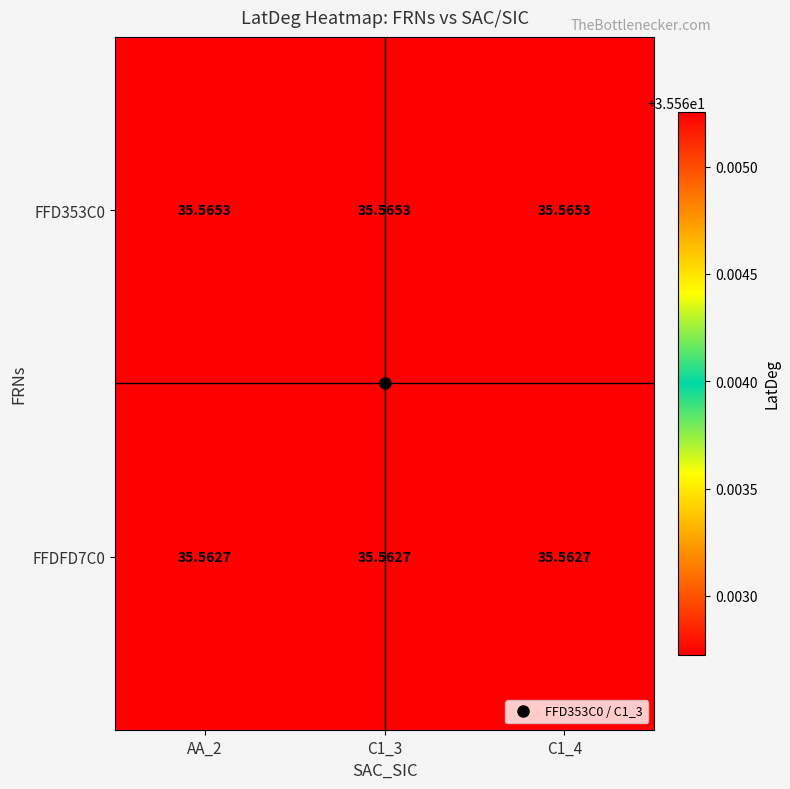

Is the value of FFD353C0 at C1_3 greater than the value of FFDFD7C0 at C1_3?

Yes